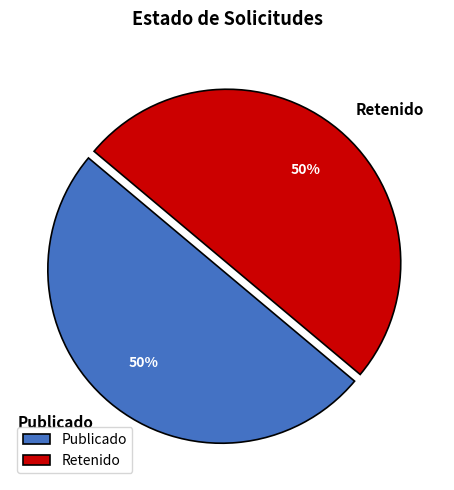

What is the ratio of the value at Publicado to the value at Retenido?

1.0